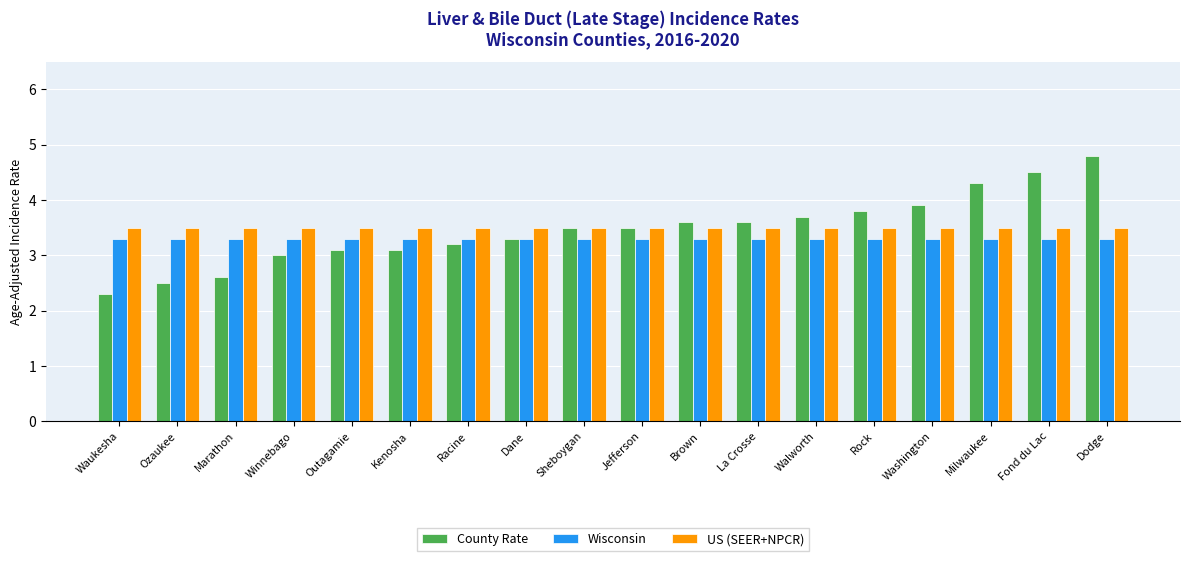

What is the difference between the highest and lowest values at Fond du Lac?

1.2